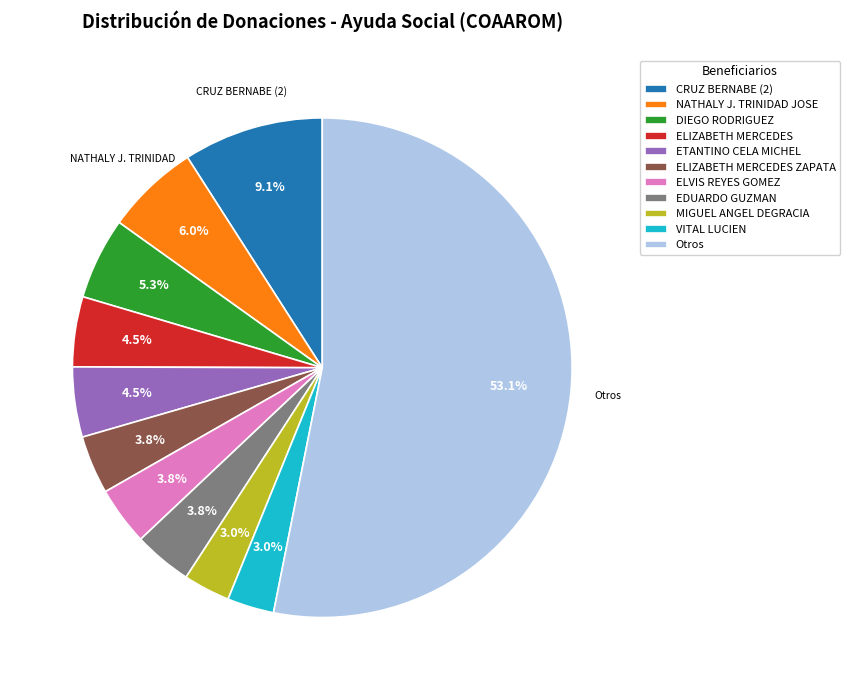

What is the largest slice in the pie chart?

Otros